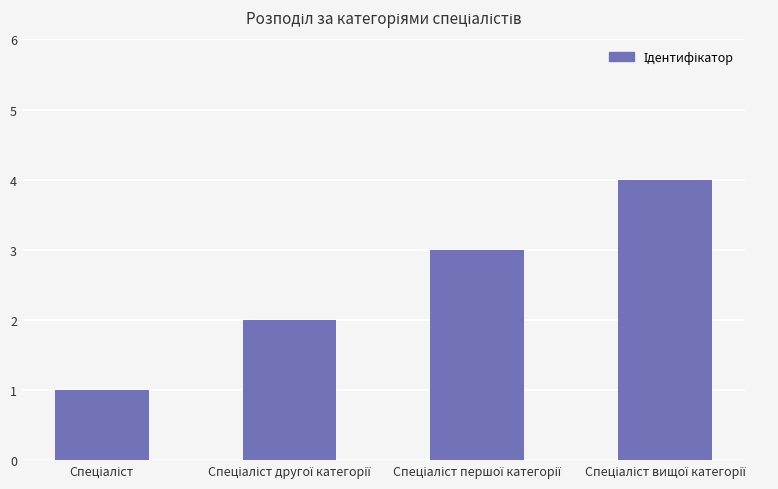

What is the greatest value displayed?

4